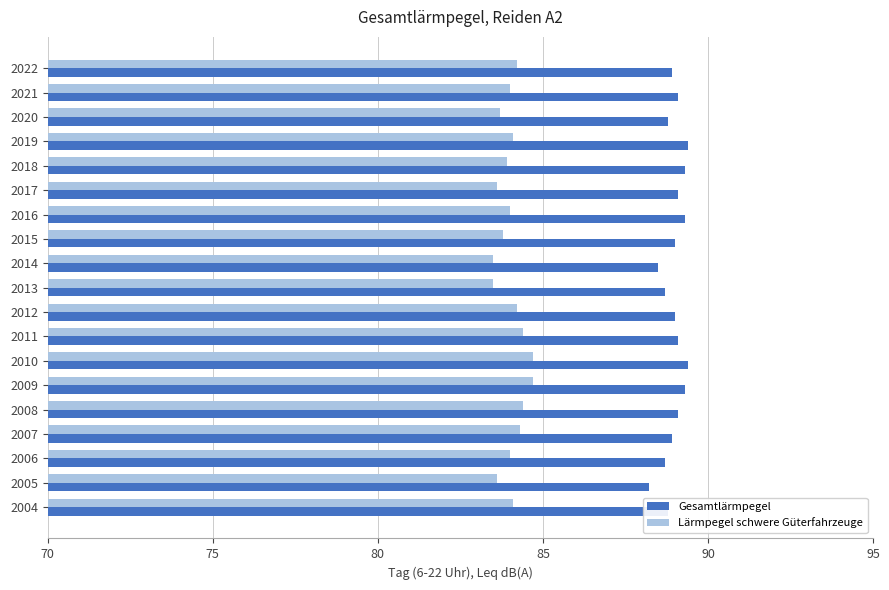

What are all the series names shown in the legend?

Gesamtlärmpegel, Lärmpegel schwere Güterfahrzeuge